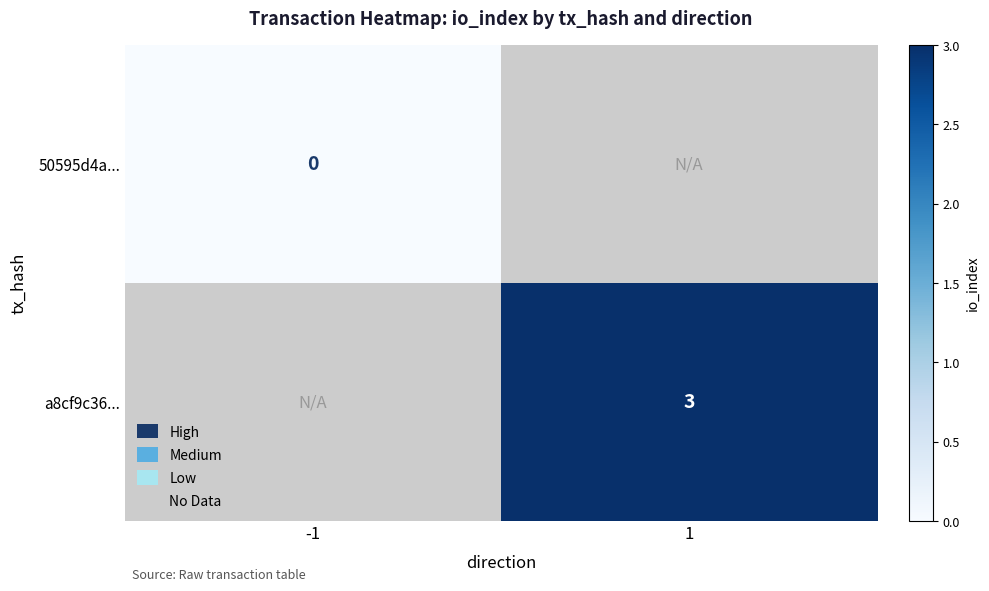

Count the number of categories in the chart.

2